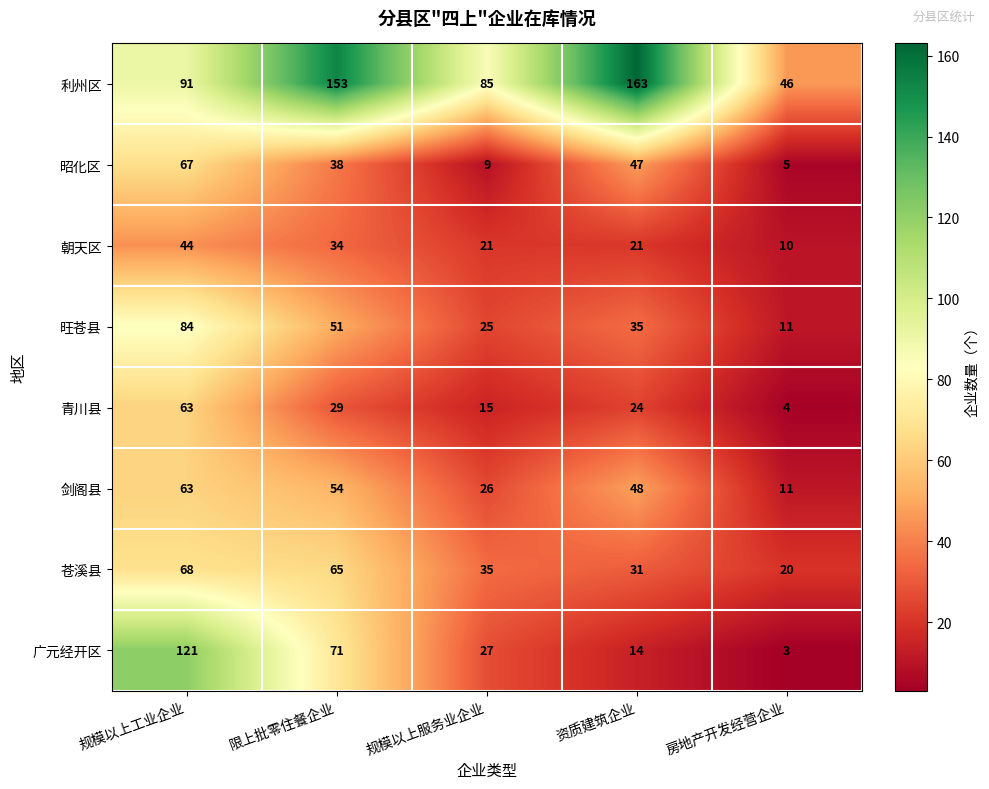

What is the spread (max minus min) of values at 房地产开发经营企业?

43